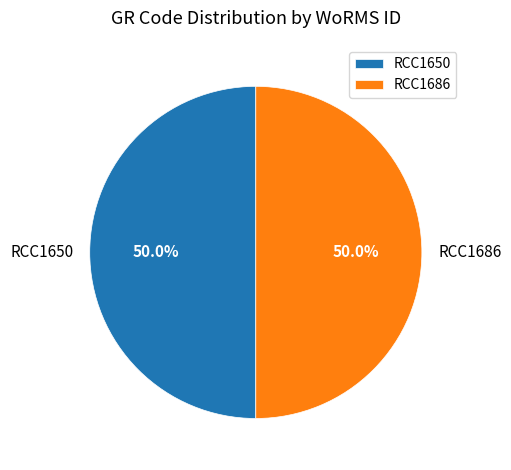

To the nearest percent, what percentage of the pie is RCC1686?

50%